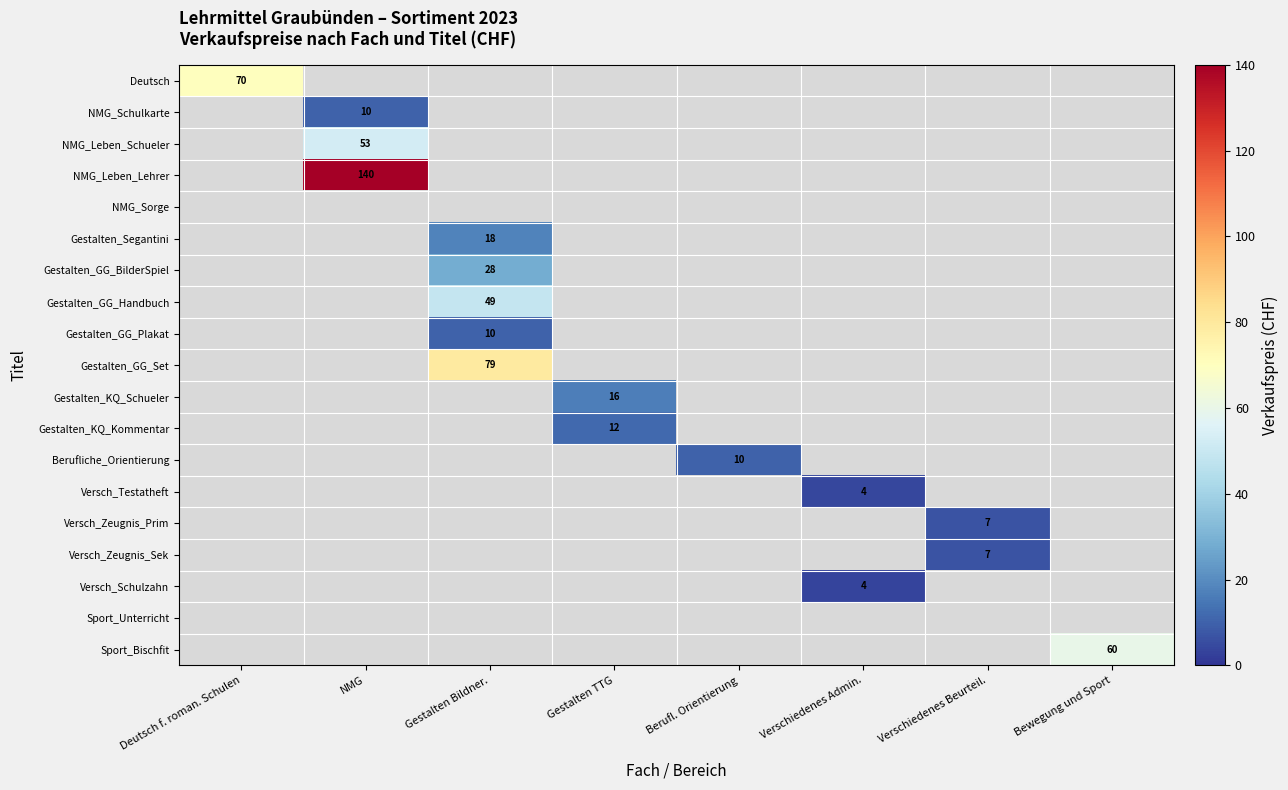

True or false: Gestalten_KQ_Kommentar has a value of 17 at Gestalten TTG.

False